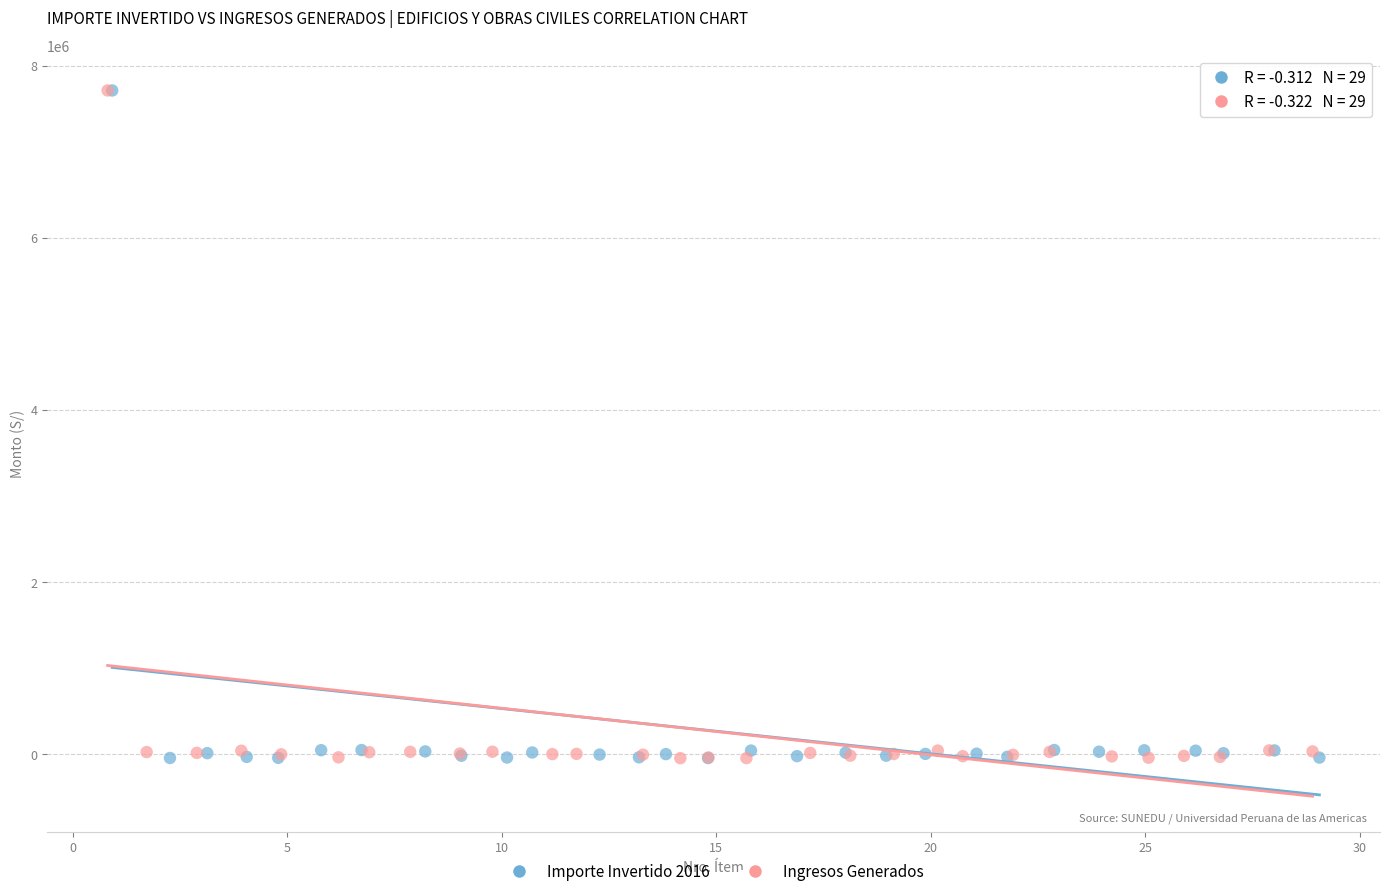

What are all the series names shown in the legend?

Importe Invertido 2016, Ingresos Generados